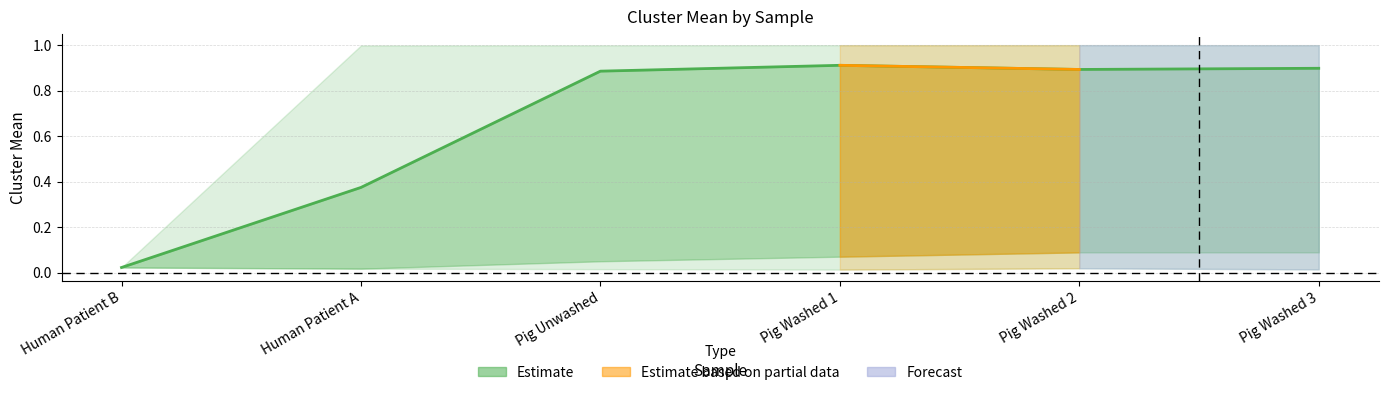

What position from the left is Pig Washed 3?

6